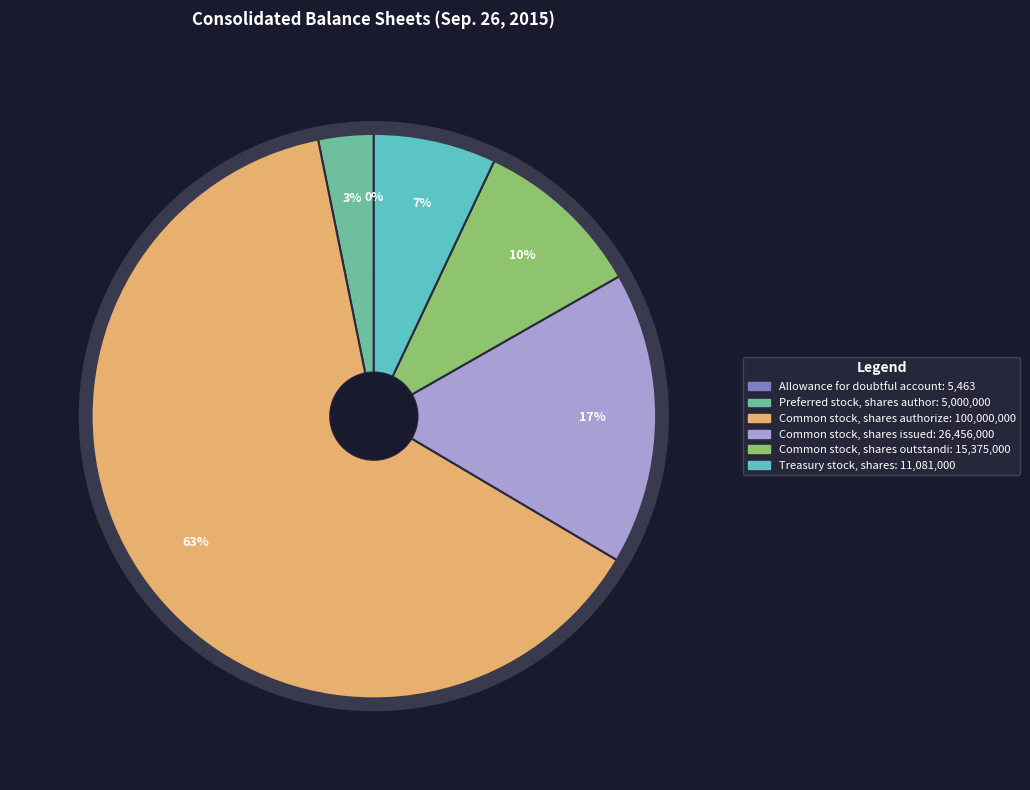

To the nearest percent, what is the difference between the largest and smallest slice percentages?

63%